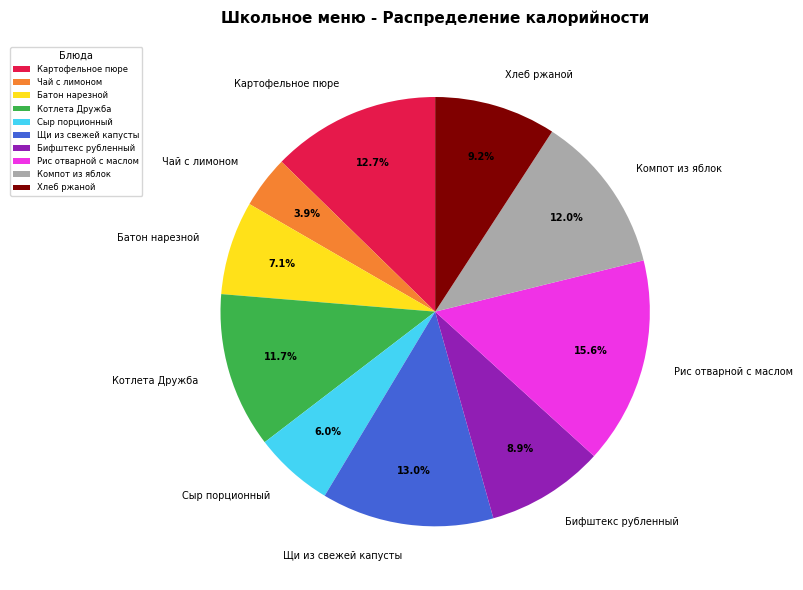

Count the number of slices in the pie.

10